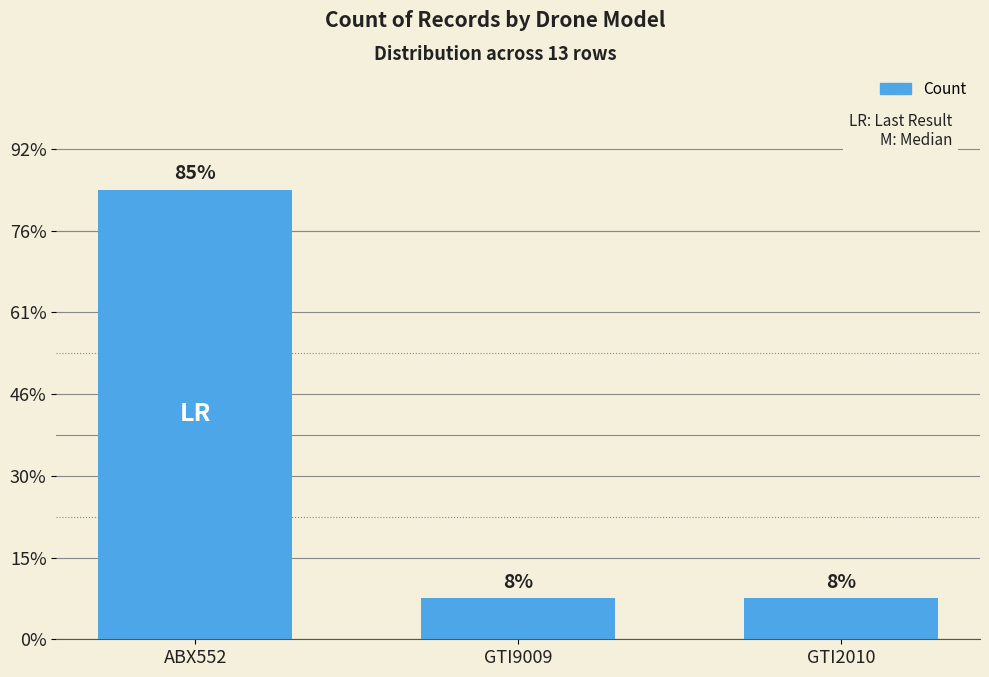

Reading left to right, what are all the values shown in this chart?

ABX552=11	GTI9009=1	GTI2010=1